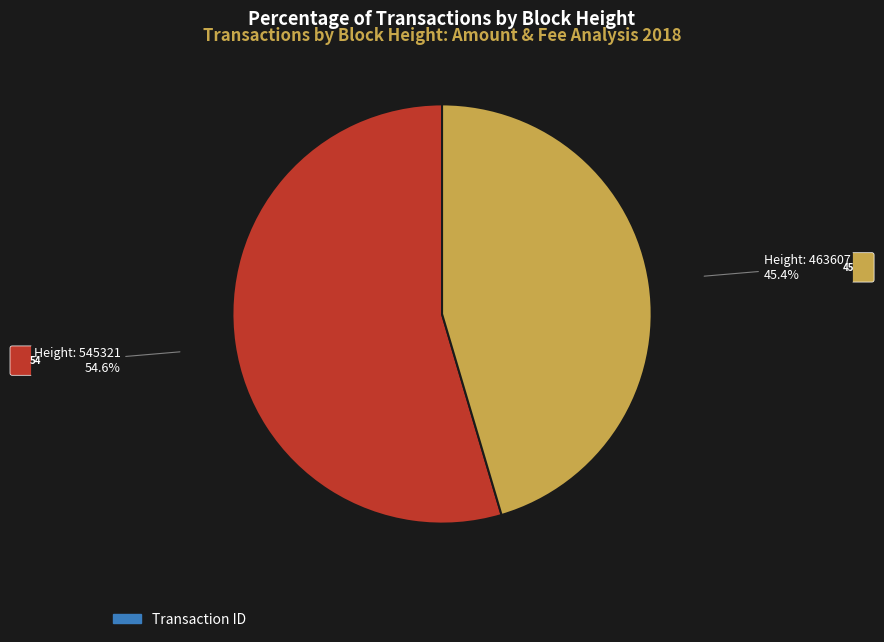

Is there any slice that represents more than half of the pie?

Yes